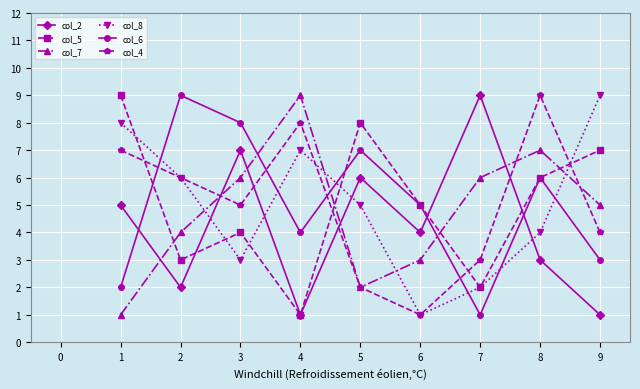

How many data points in col_4 are less than 5?

4